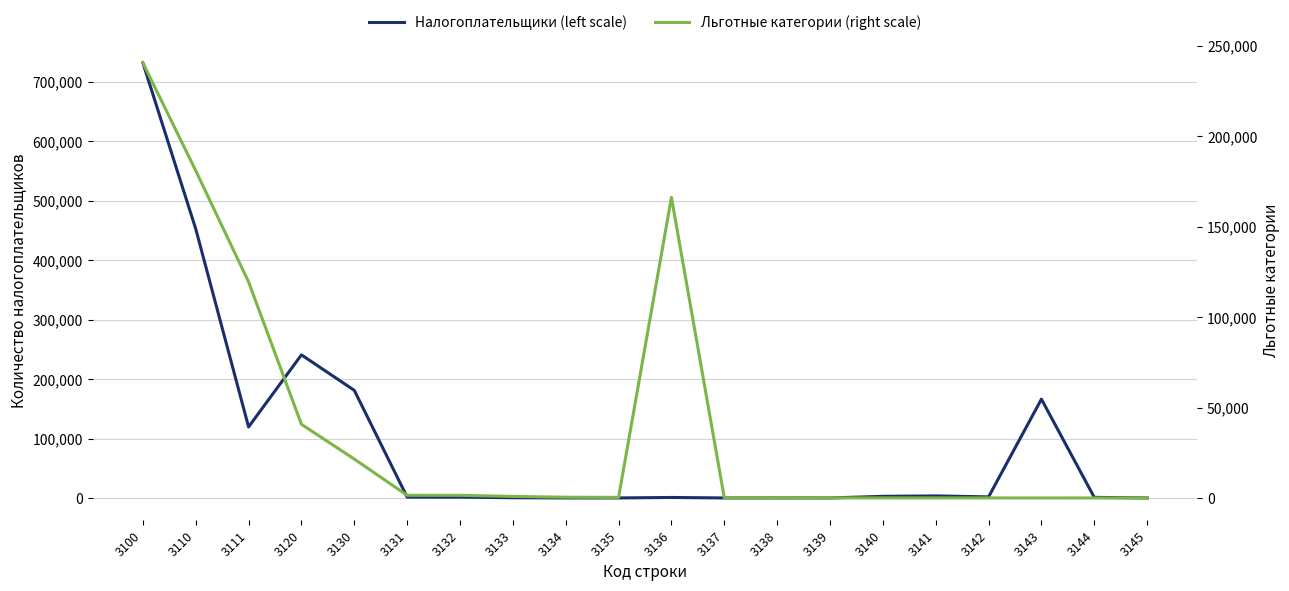

In Льготные категории (right scale), how many points are higher than both neighbors (excluding endpoints)?

1